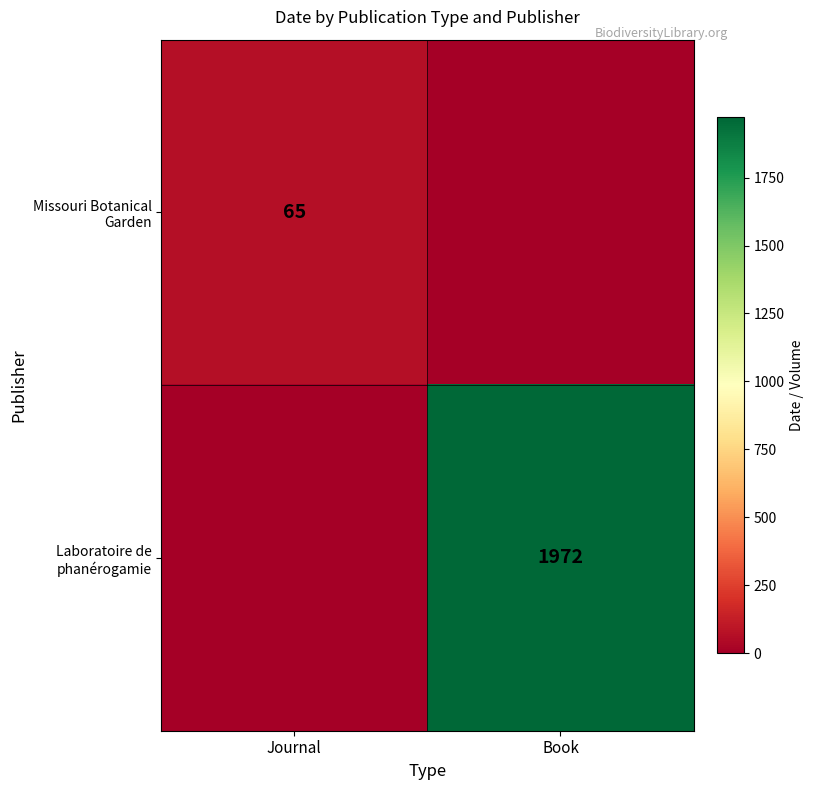

Is it true that Missouri Botanical Garden equals 65 at Journal?

True